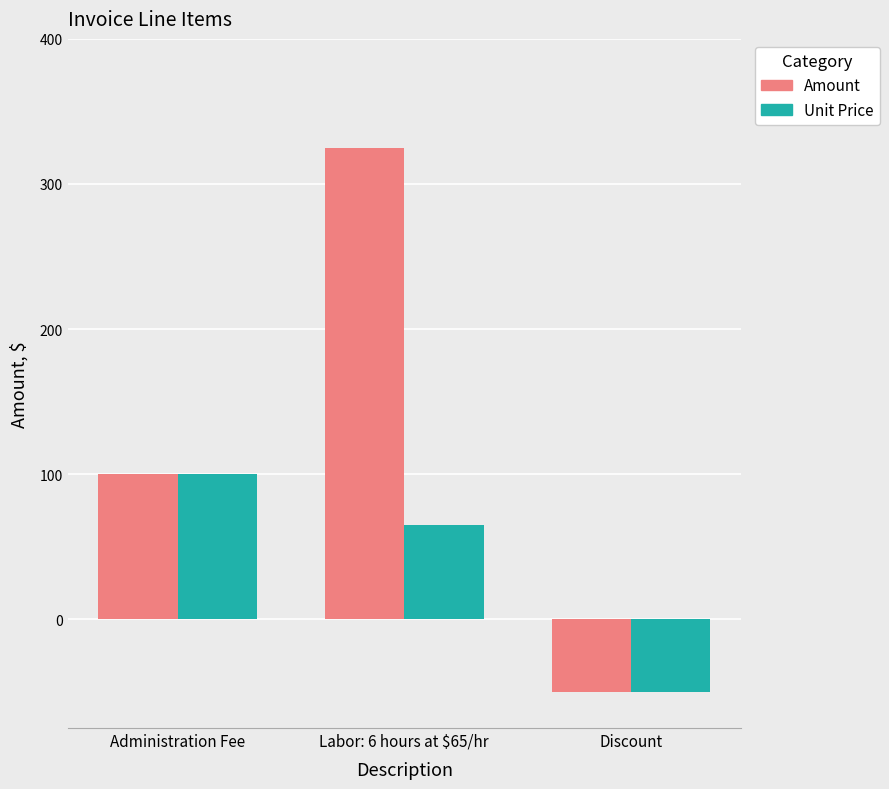

Between Labor: 6 hours at $65/hr and Discount, which series saw the biggest shift?

Amount